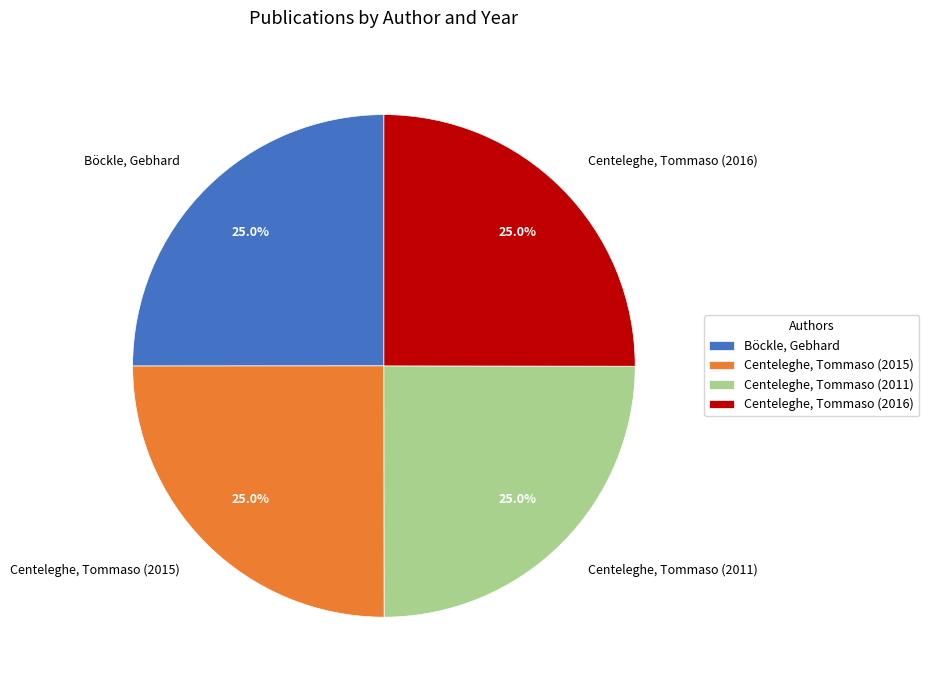

Is Centeleghe, Tommaso (2015) the majority of the pie?

No